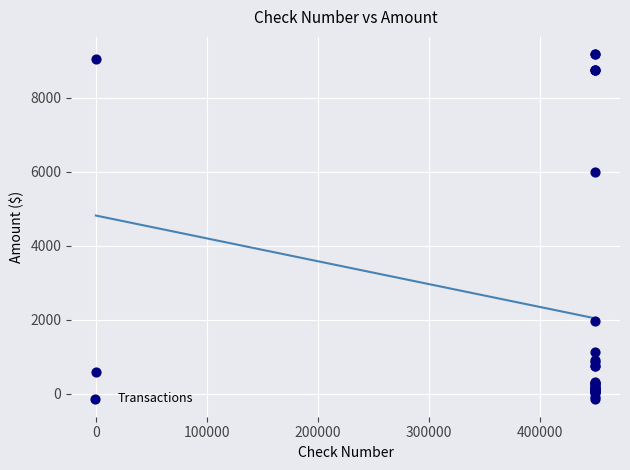

What Y value in the scatter plot is closest to 4517?

6010.3